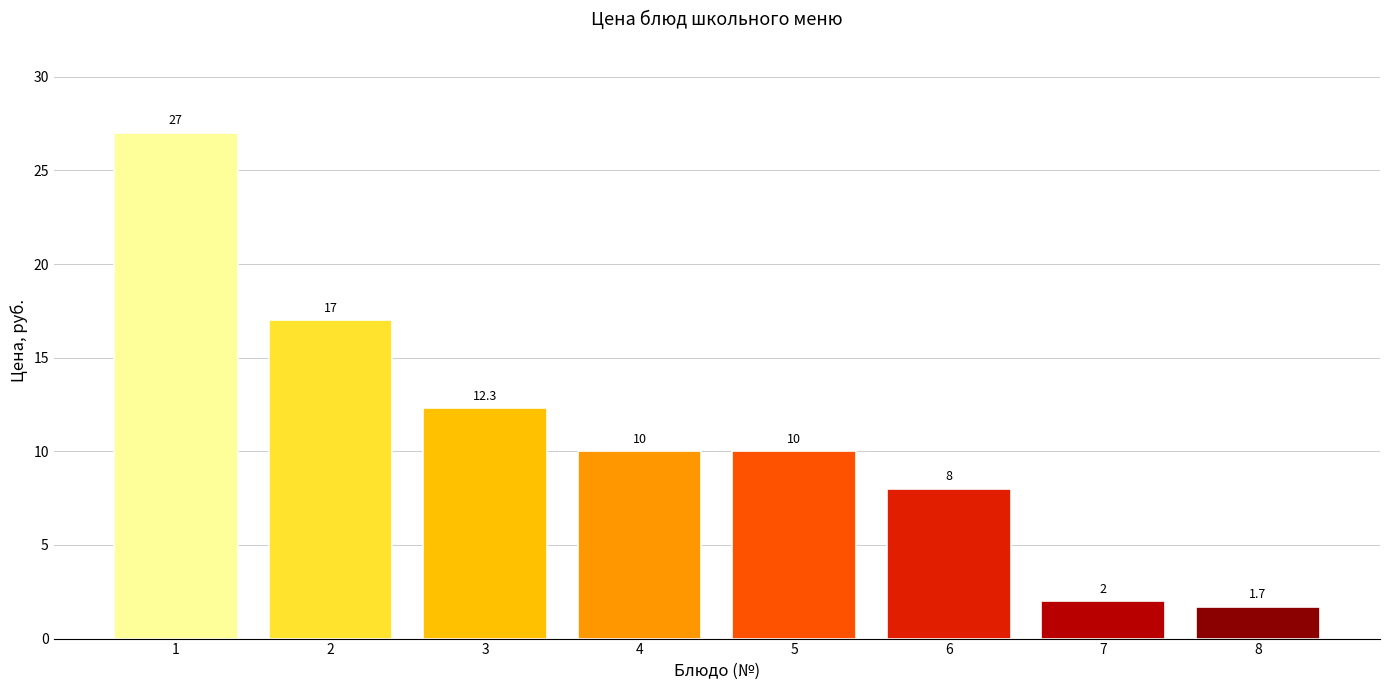

Does the chart contain any negative values?

No